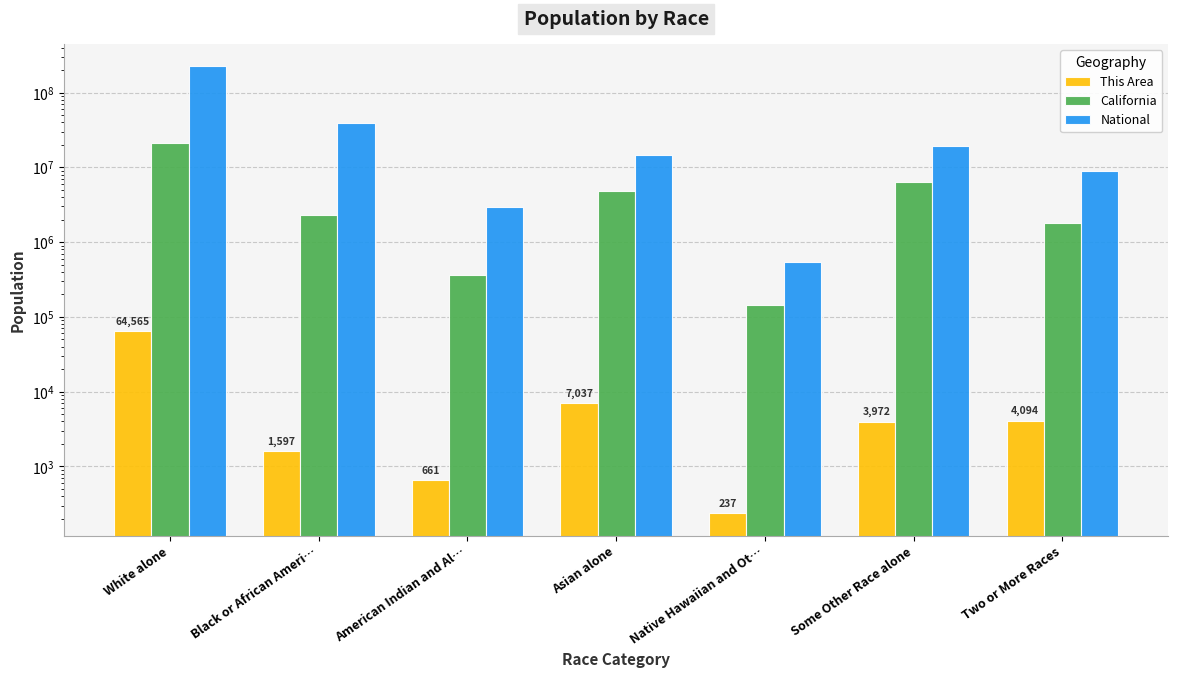

Between Black or African Ameri… and Native Hawaiian and Ot…, which is larger?

Black or African Ameri…